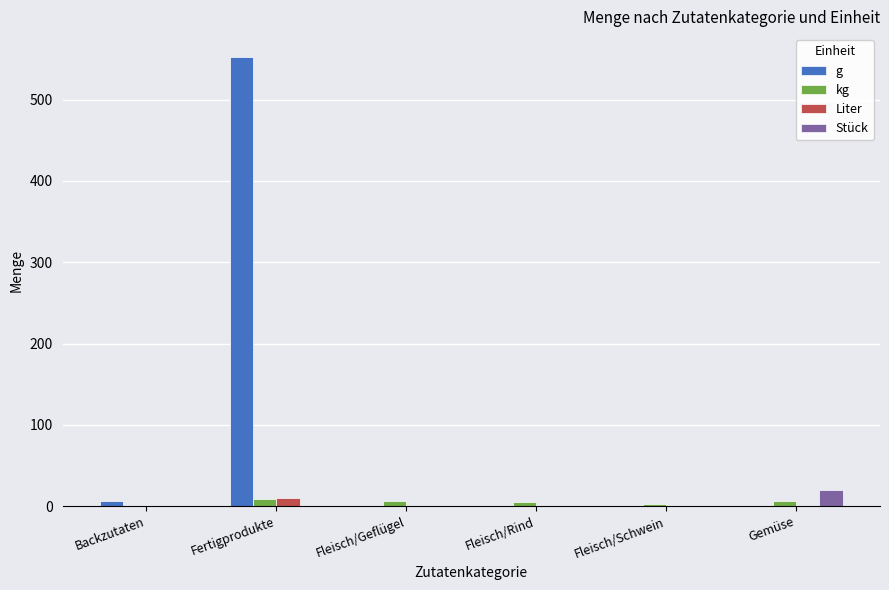

Which series changed the most between Backzutaten and Fertigprodukte?

g